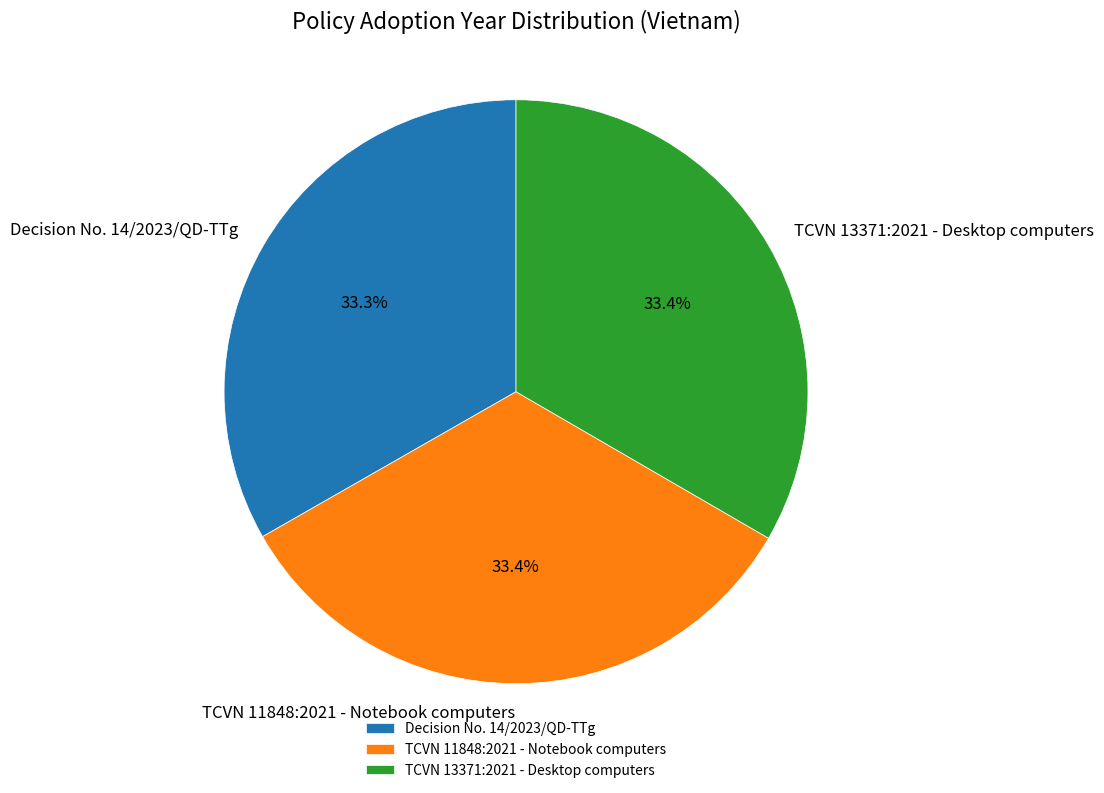

Is TCVN 13371:2021 - Desktop computers the majority of the pie?

No